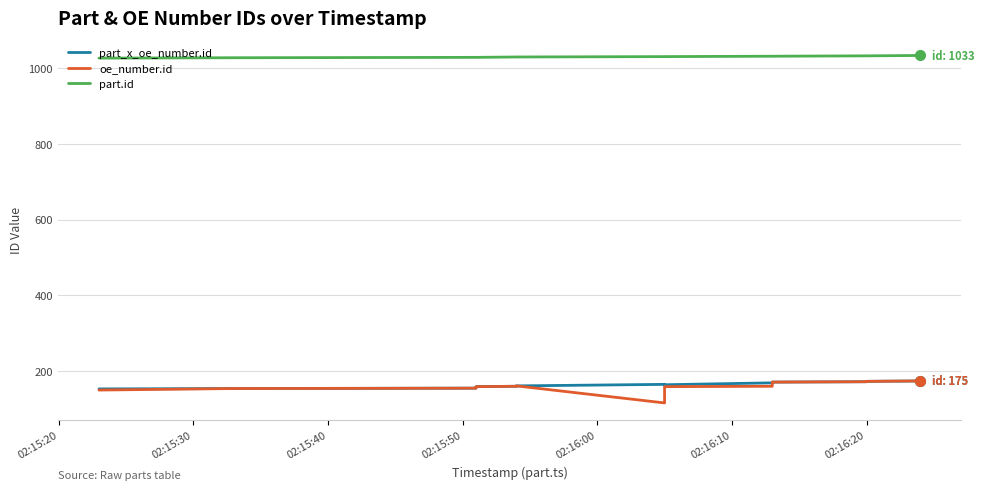

Reading left to right, transcribe all the data shown in this chart.

part_x_oe_number.id: 153	154	155	156	157	158	159	160	161	165	162	163	164	169	170	171	172	173	174	175
oe_number.id: 150	154	155	156	157	158	159	160	161	116	155	158	159	160	161	171	172	173	174	175
part.id: 1026	1027	1028	1028	1028	1028	1028	1029	1029	1030	1030	1030	1030	1031	1031	1031	1032	1032	1033	1033